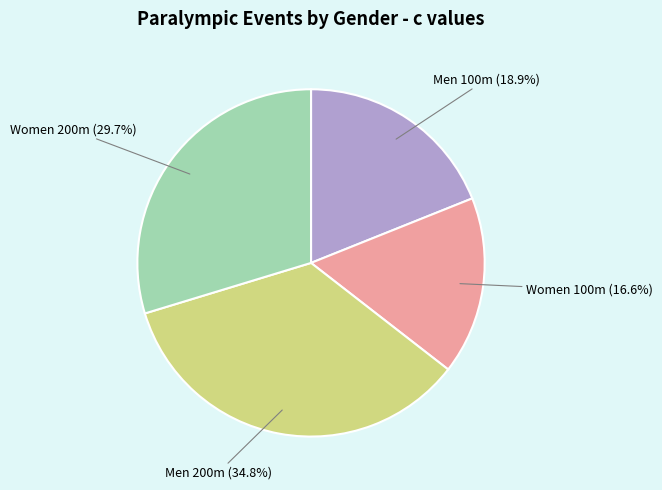

Does any single category account for the majority?

No